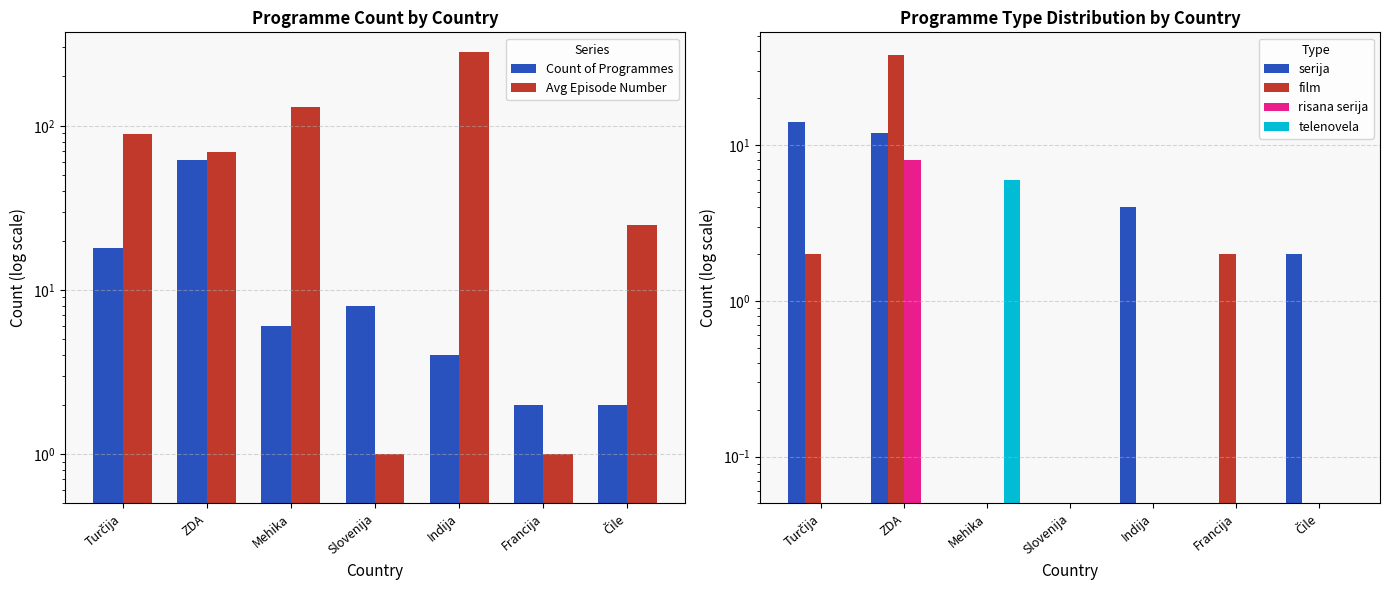

Are the bars grouped side by side (vs. stacked)?

Yes